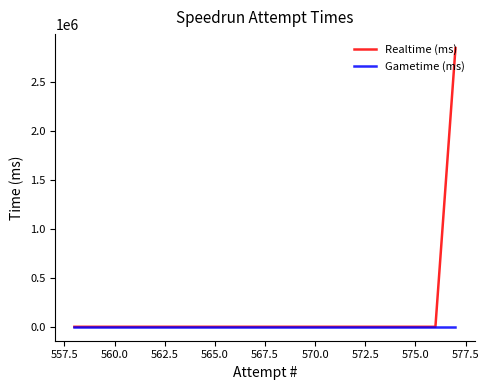

Rank the series at 575.0 from lowest to highest value.

Realtime (ms), Gametime (ms)